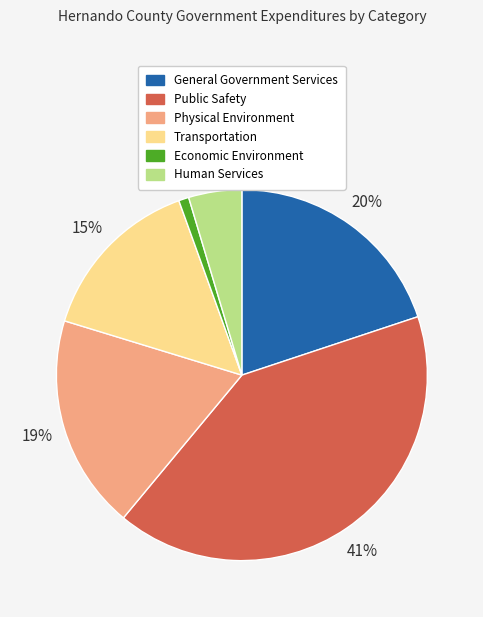

To the nearest percent, what portion does Economic Environment represent?

1%